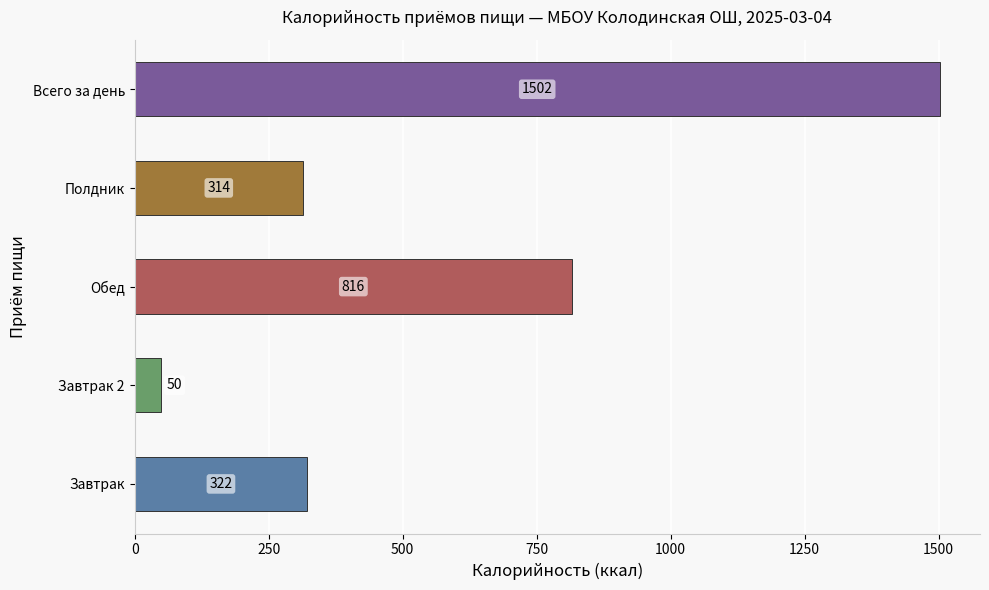

How many bars are there in total?

5